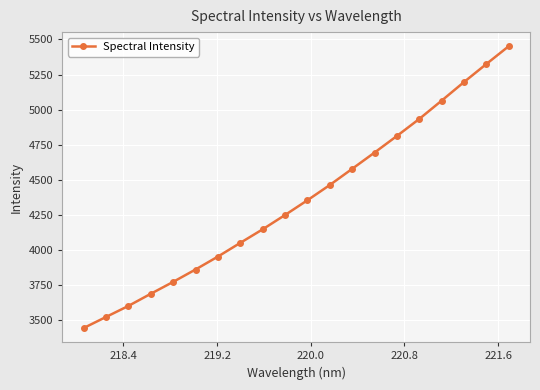

What is the difference between the maximum and second lowest values?

1930.4